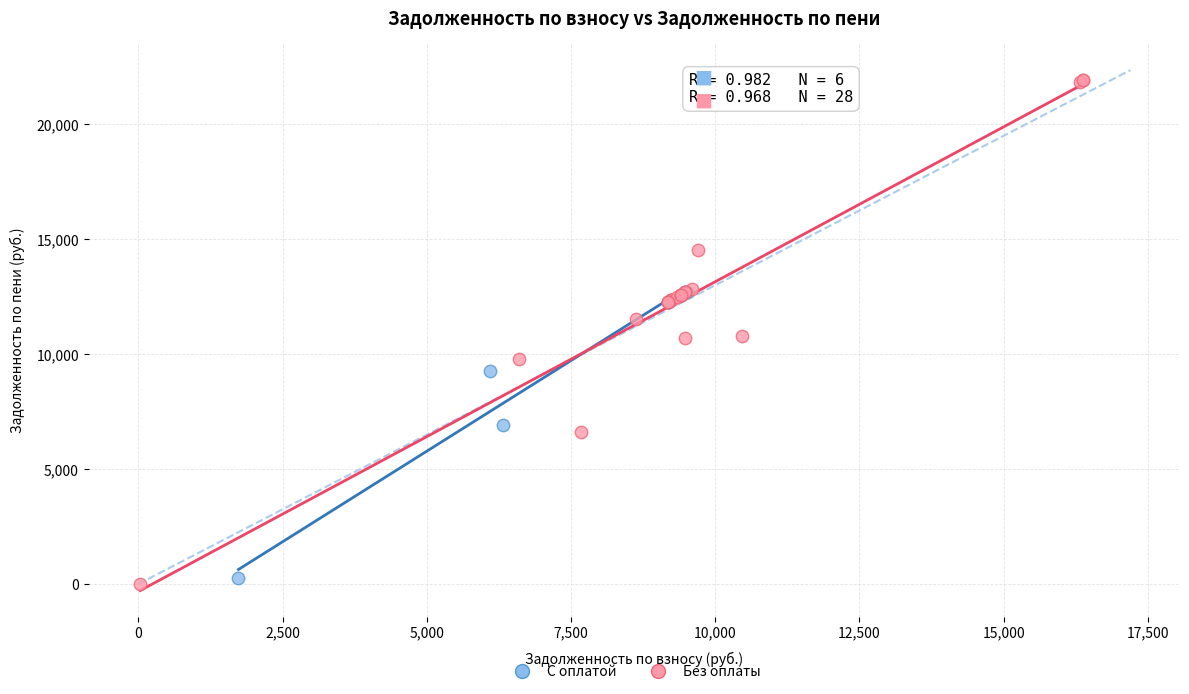

What are all the series names shown in the legend?

С оплатой, Без оплаты